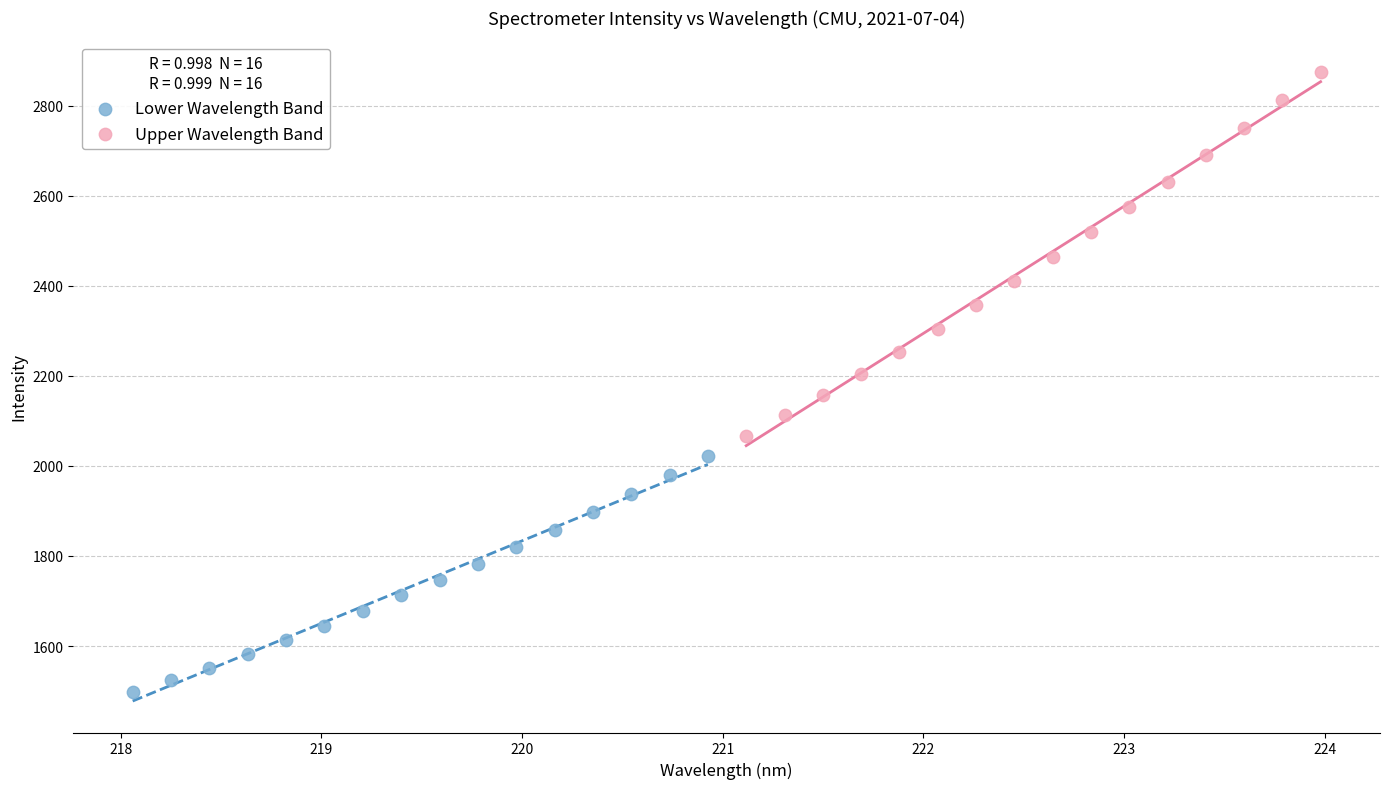

Which series has the largest Y range (max minus min)?

Upper Wavelength Band